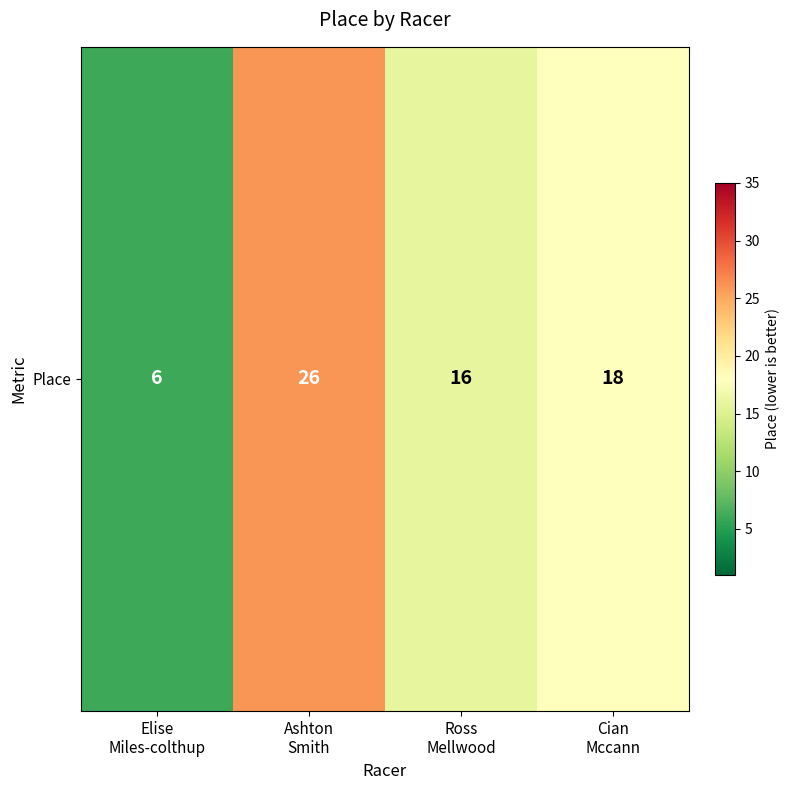

Reading left to right, what are all the values shown in this chart?

Elise
Miles-colthup=6	Ashton
Smith=26	Ross
Mellwood=16	Cian
Mccann=18